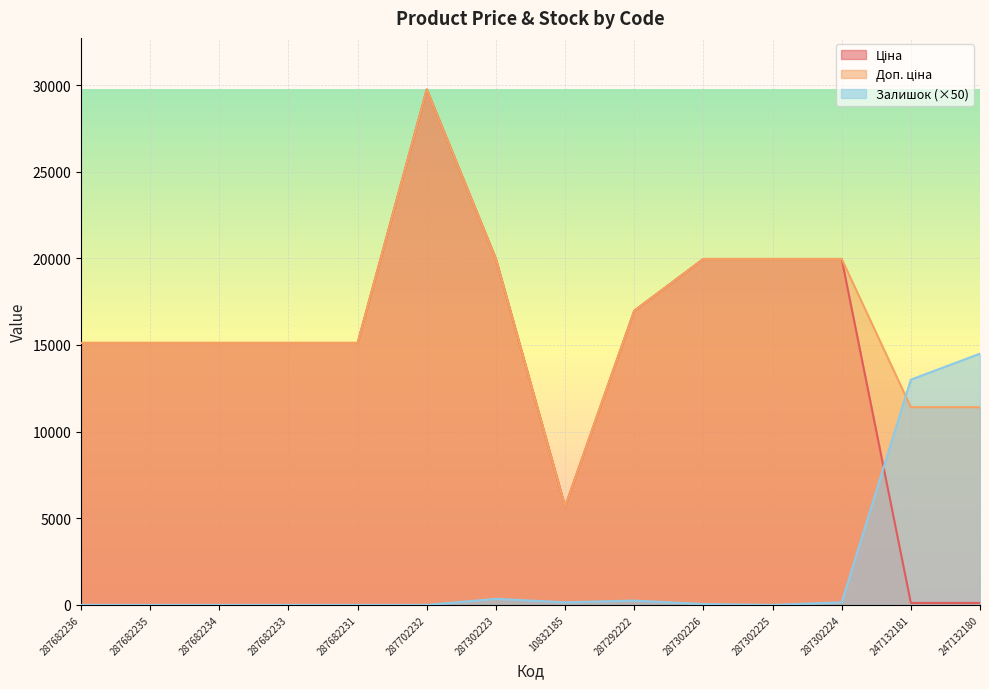

At how many categories does at least one series exceed 19040?

5